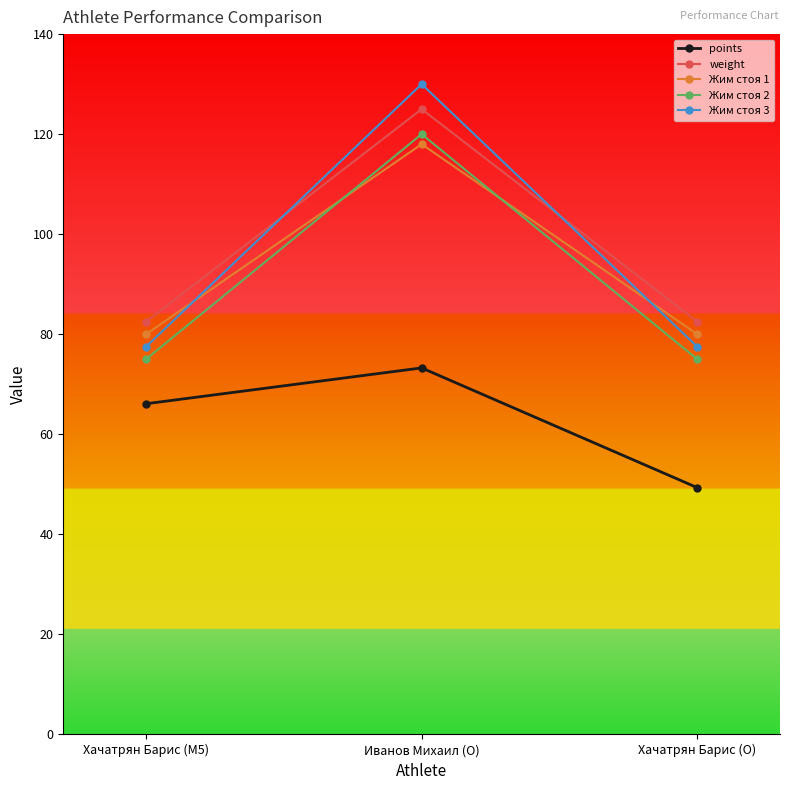

Reading left to right, transcribe all the data shown in this chart.

points: 66.1	73.3	49.3
weight: 82.5	125.0	82.5
Жим стоя 1: 80.0	118.0	80.0
Жим стоя 2: 75.0	120.0	75.0
Жим стоя 3: 77.5	130.0	77.5